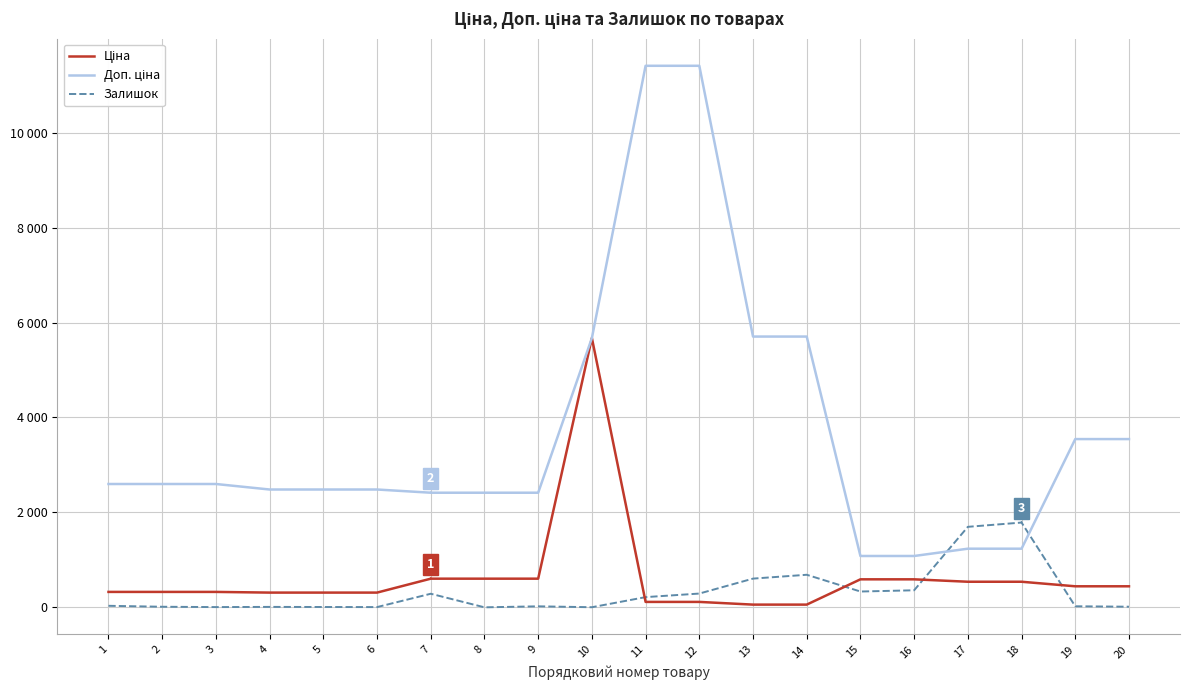

Does the chart display data point markers on the line(s)?

No